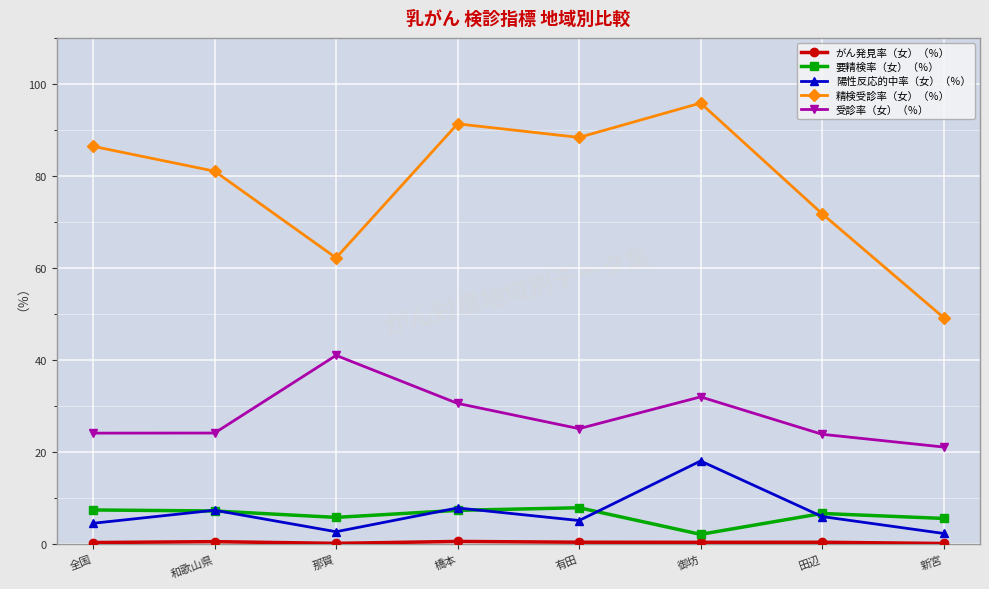

How many data points in 受診率（女）（％） are above 25?

4